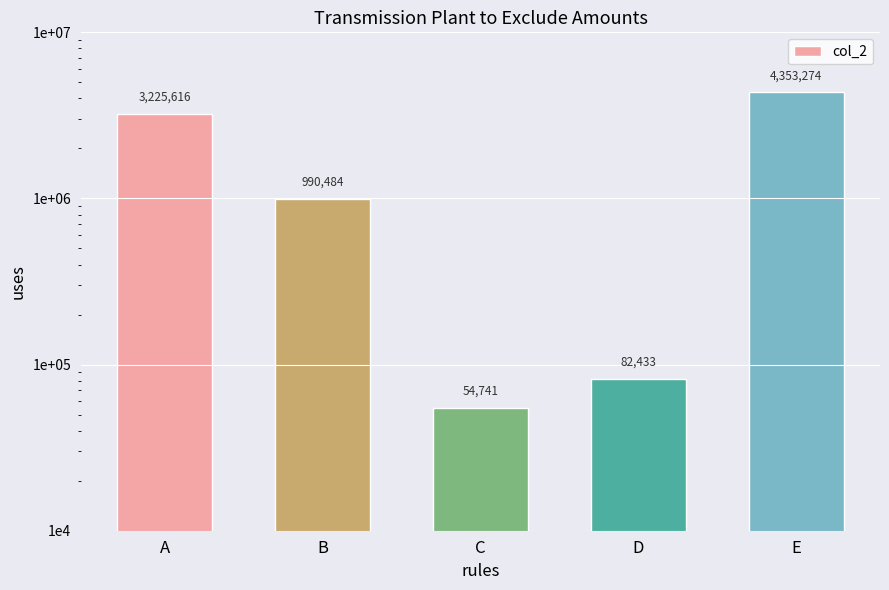

List the labels in order of value, largest first.

E, A, B, D, C